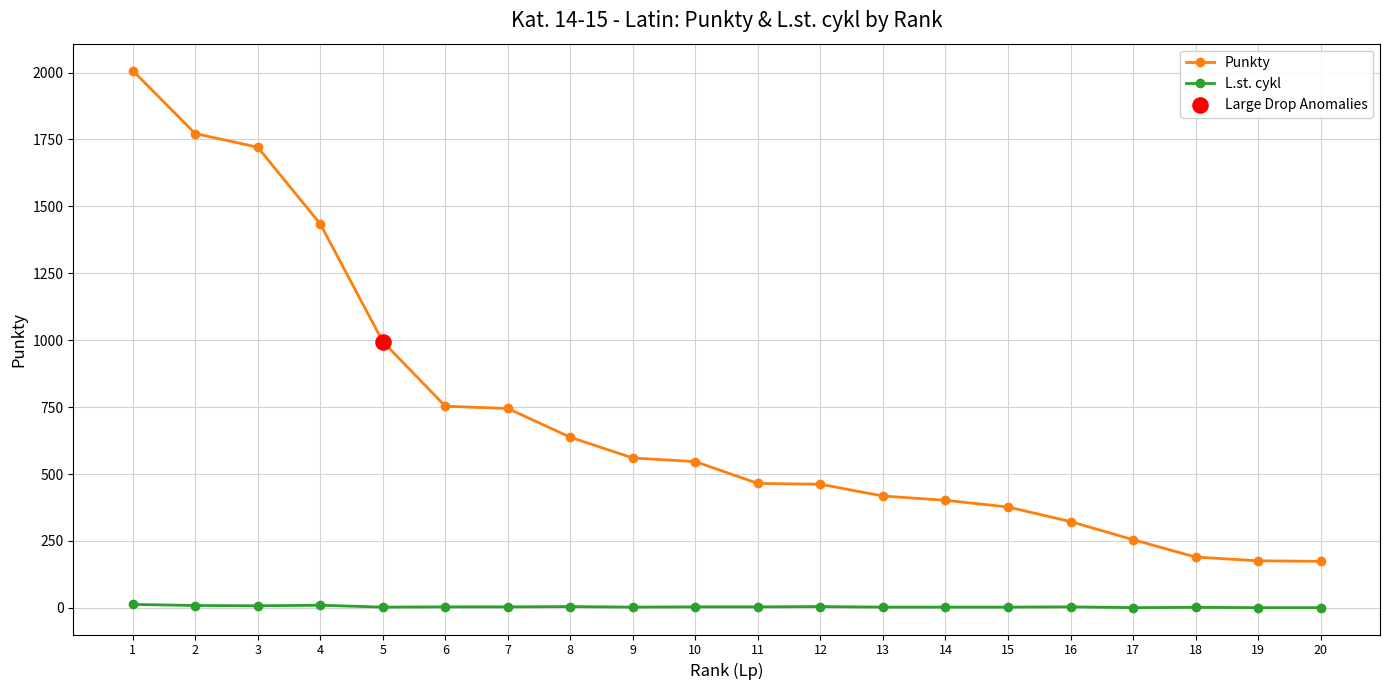

At which category is the sum across all series the highest?

1